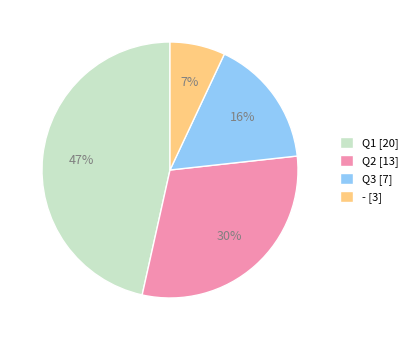

What is the ratio of the value at Q3 [7] to the value at - [3]?

2.3